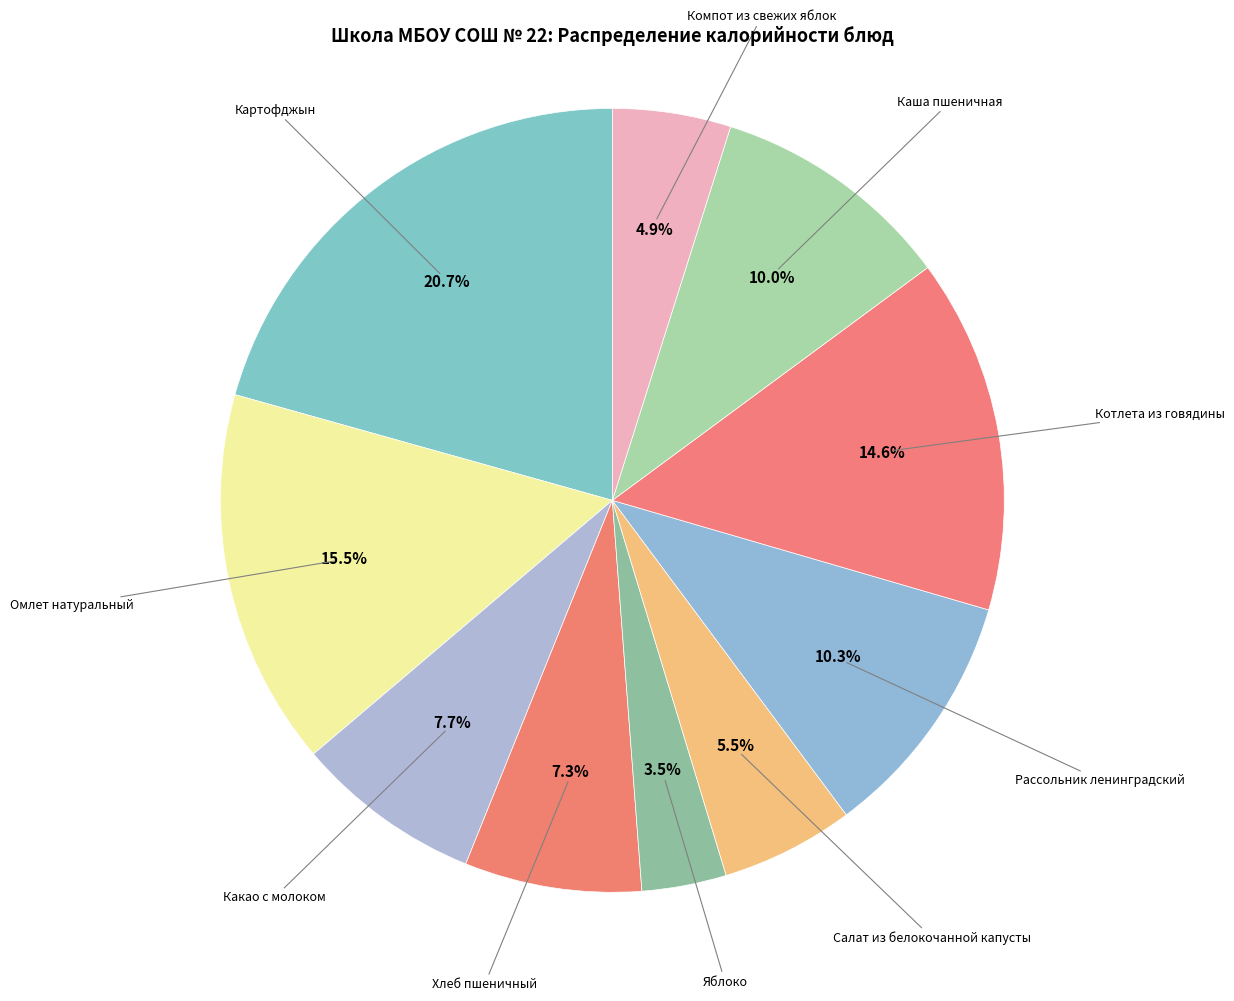

Approximately how many times larger is the value at Яблоко compared to Какао с молоком?

0.5